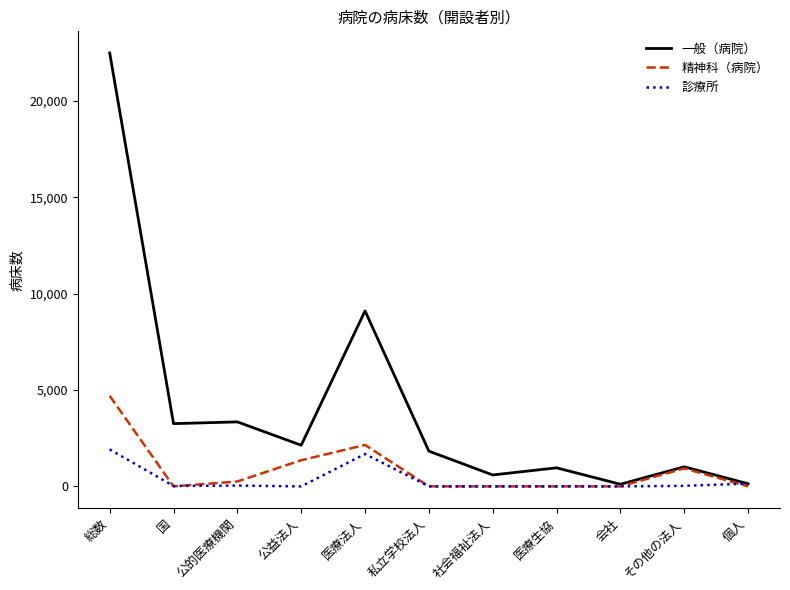

The 診療所 series shows 1918 at 総数. True or false?

True